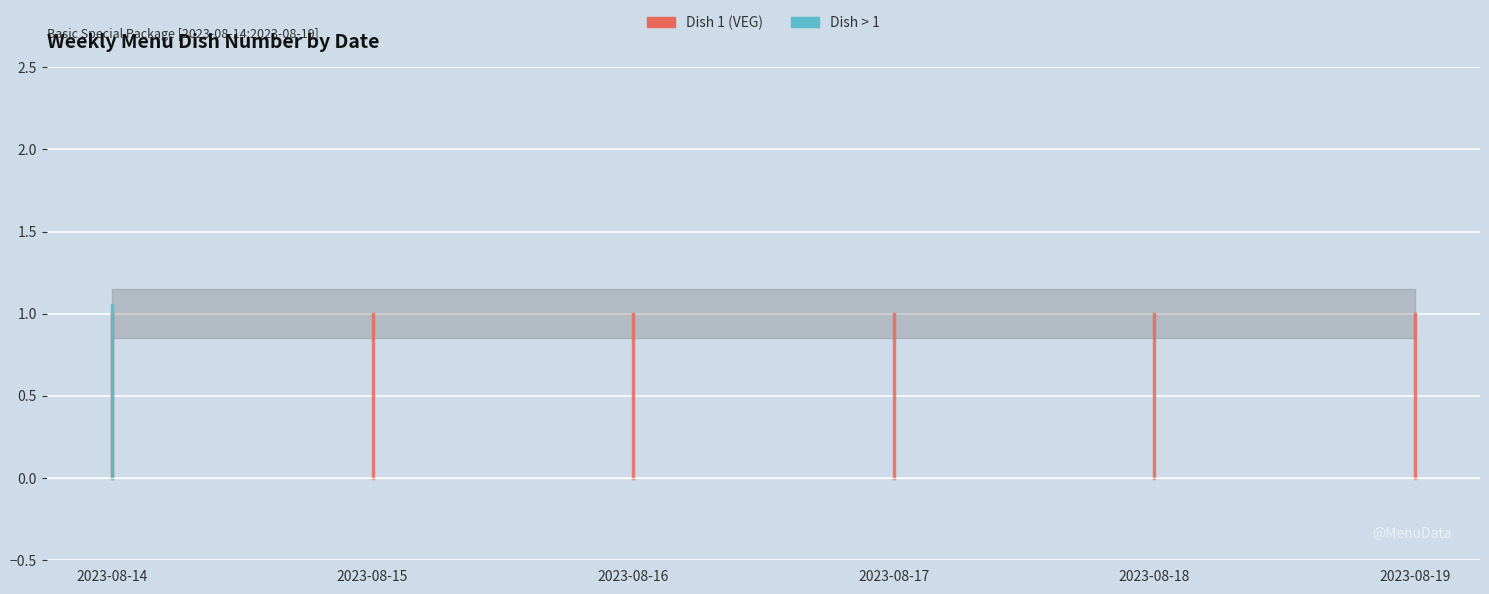

What is the difference between the maximum and minimum values in the Dish 1 (VEG) series?

1.0